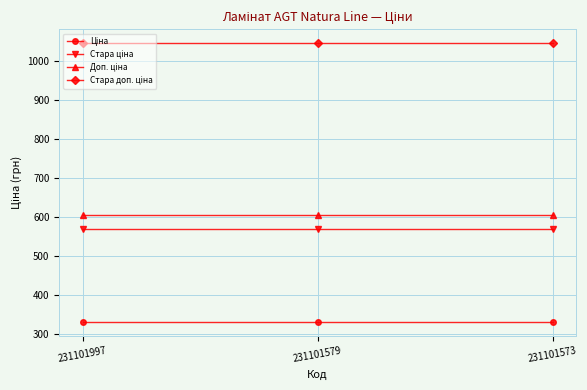

What is the smallest value displayed?

331.0